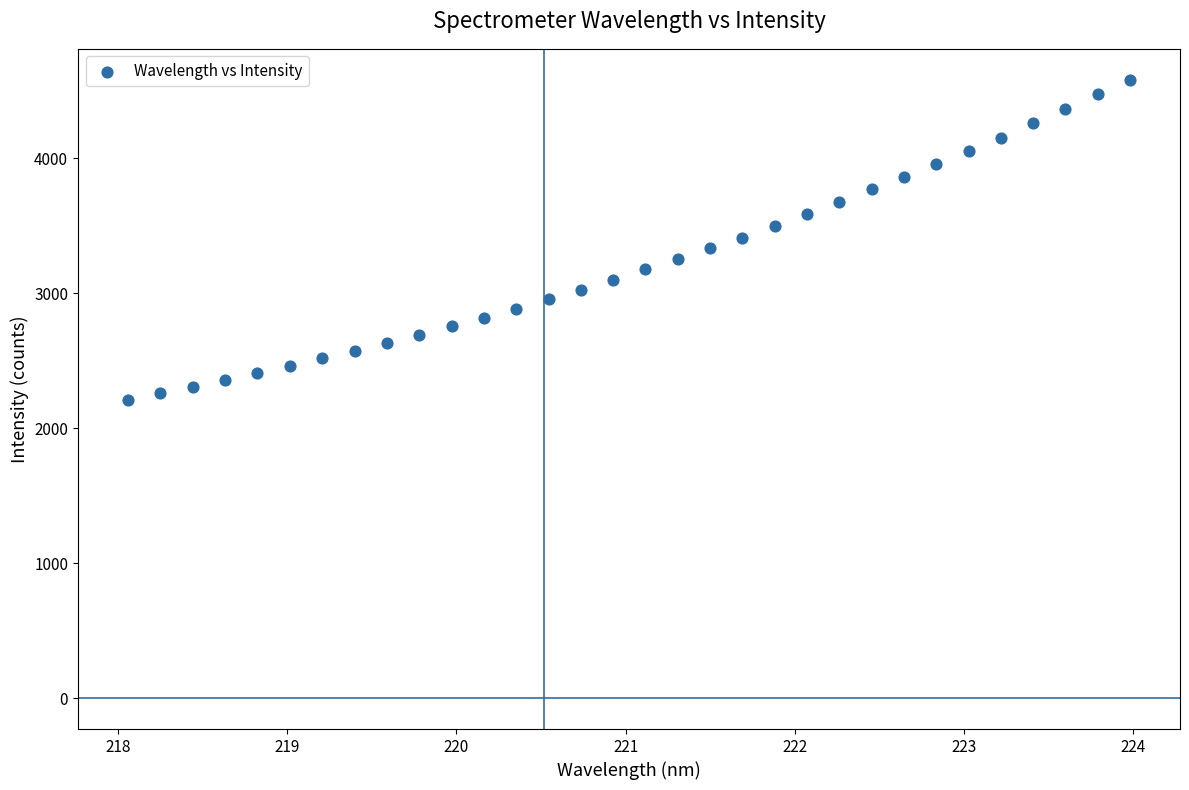

What is the range of X values (max minus min)?

5.9